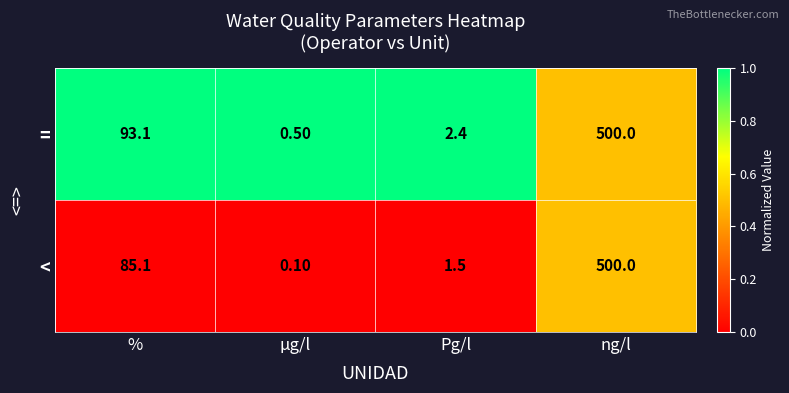

Which series changed the most between Pg/l and ng/l?

<